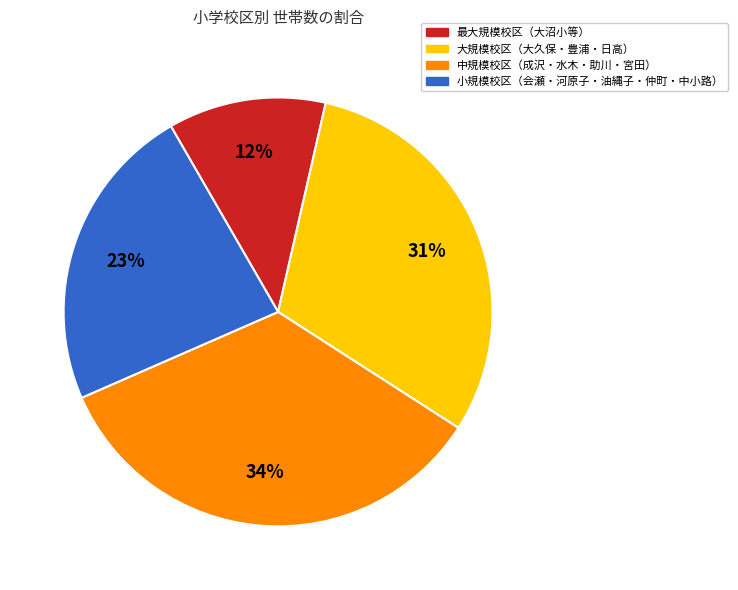

Count the number of slices in the pie.

4